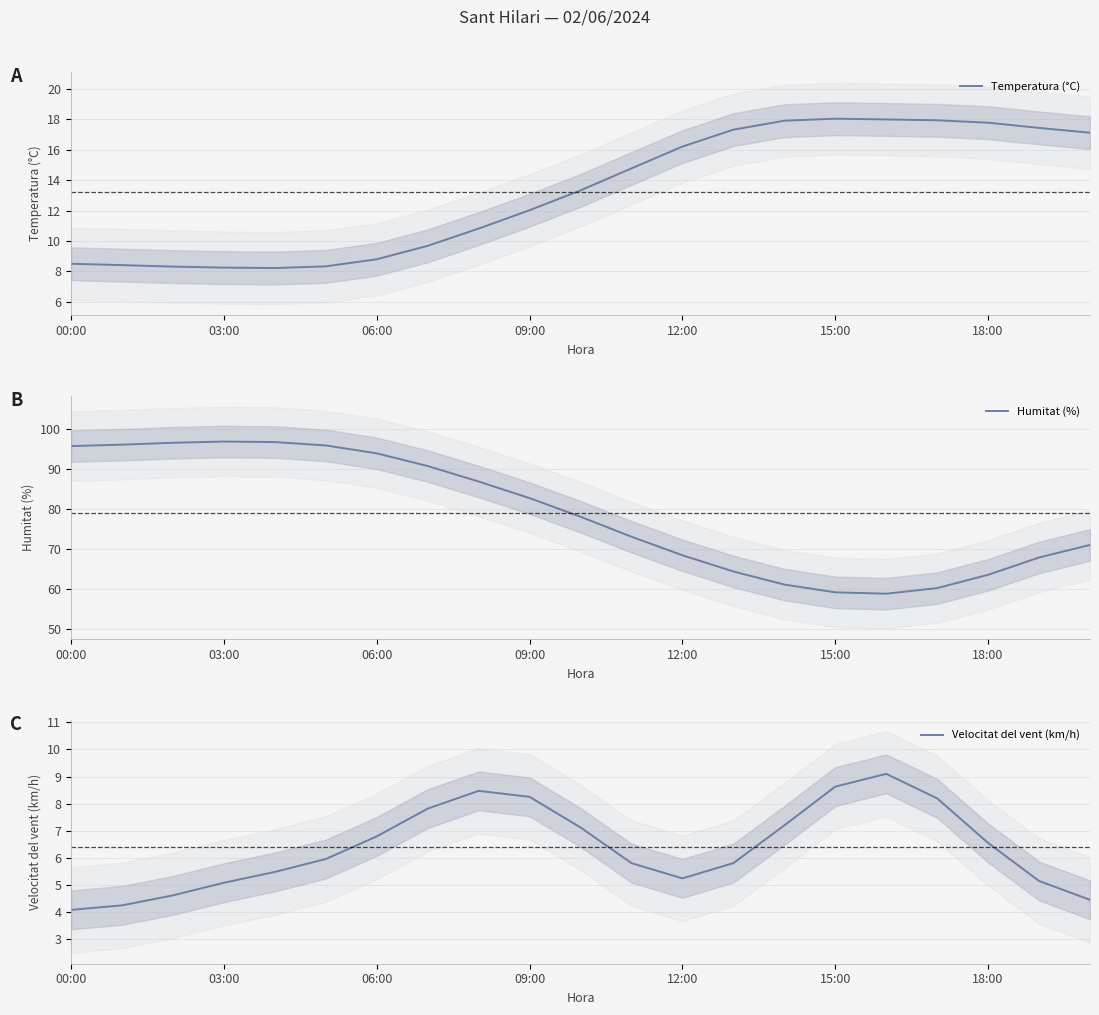

What position from the left is 14?

15